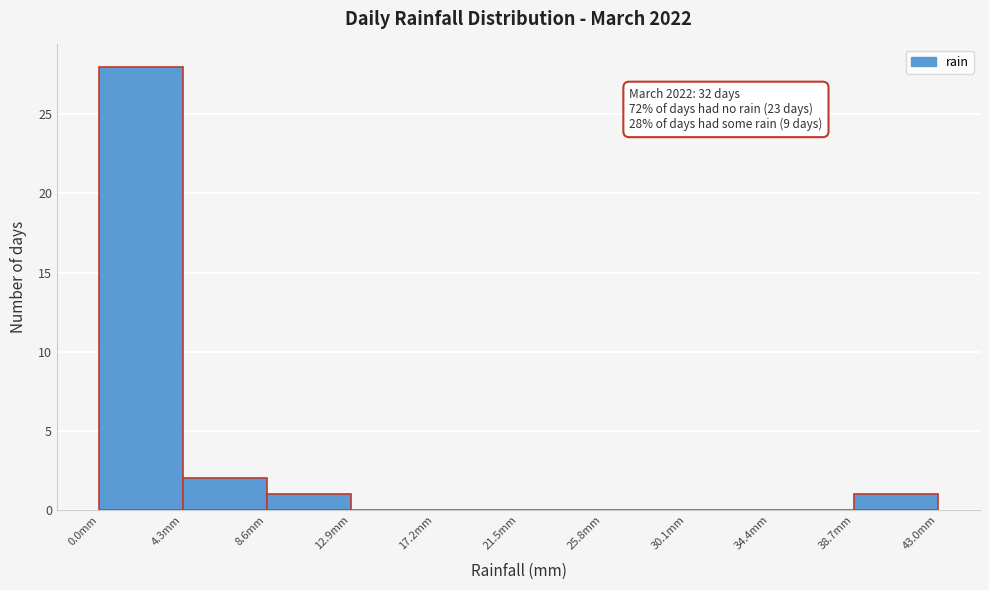

Which range on the x-axis has the tallest bar?

0.0 to 4.3